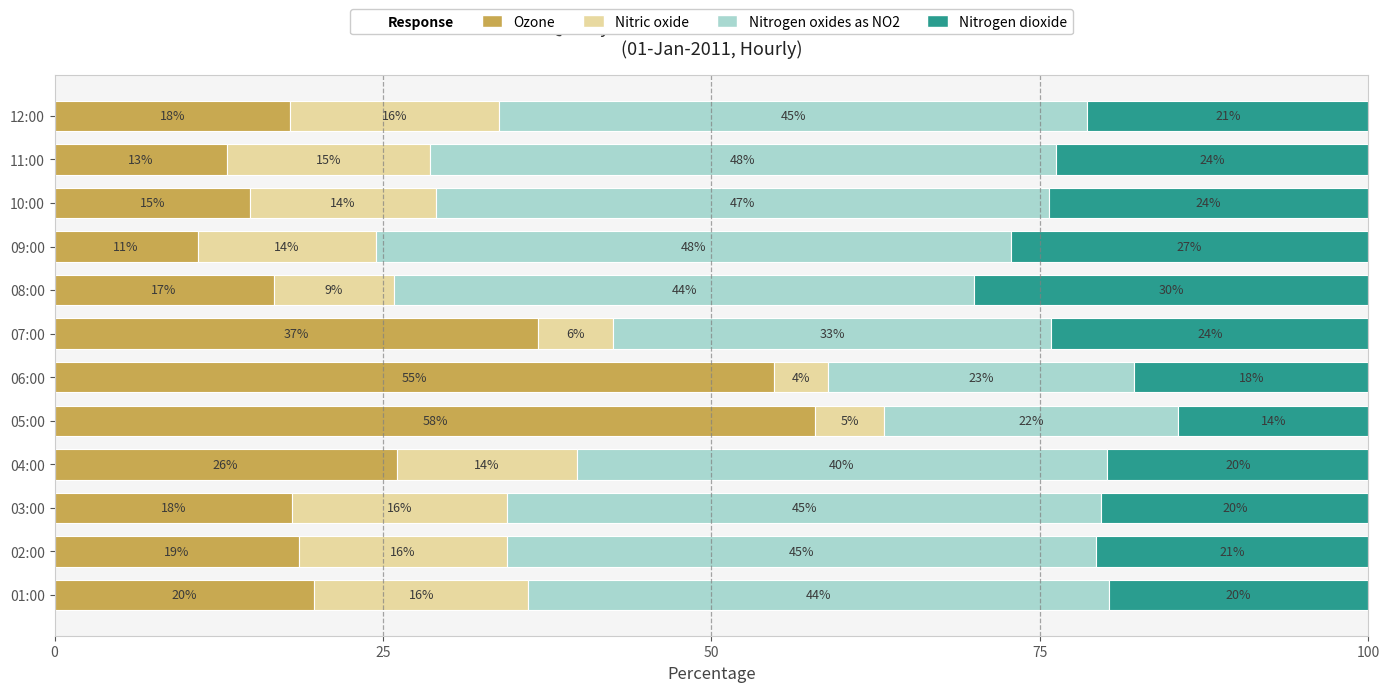

Reading left to right, transcribe all the data shown in this chart.

Ozone: 19.8	18.6	18.1	26.0	57.9	54.8	36.8	16.7	10.9	14.9	13.1	17.9
Nitric oxide: 16.3	15.8	16.4	13.7	5.3	4.1	5.7	9.2	13.6	14.2	15.5	15.9
Nitrogen oxides as NO2: 44.2	44.8	45.2	40.4	22.4	23.3	33.3	44.2	48.3	46.6	47.6	44.8
Nitrogen dioxide: 19.8	20.8	20.3	19.9	14.5	17.8	24.1	30.0	27.2	24.3	23.8	21.4